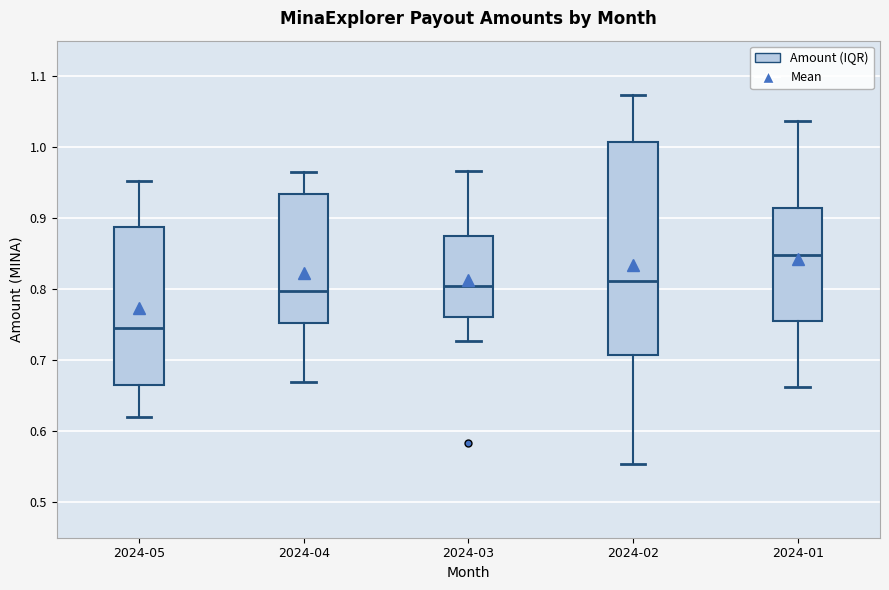

Reading left to right, transcribe this box plot: for each box, give where its median line is, the range the box spans, and where its two whiskers end, as read against the y-axis. The values are not printed on the chart, so give them approximately, as read against the axis.

2024-05: median 0.75, box 0.67 to 0.89, whiskers 0.62 to 0.95
2024-04: median 0.80, box 0.75 to 0.93, whiskers 0.67 to 0.97
2024-03: median 0.80, box 0.76 to 0.88, whiskers 0.73 to 0.97
2024-02: median 0.81, box 0.71 to 1.01, whiskers 0.55 to 1.07
2024-01: median 0.85, box 0.76 to 0.91, whiskers 0.66 to 1.04